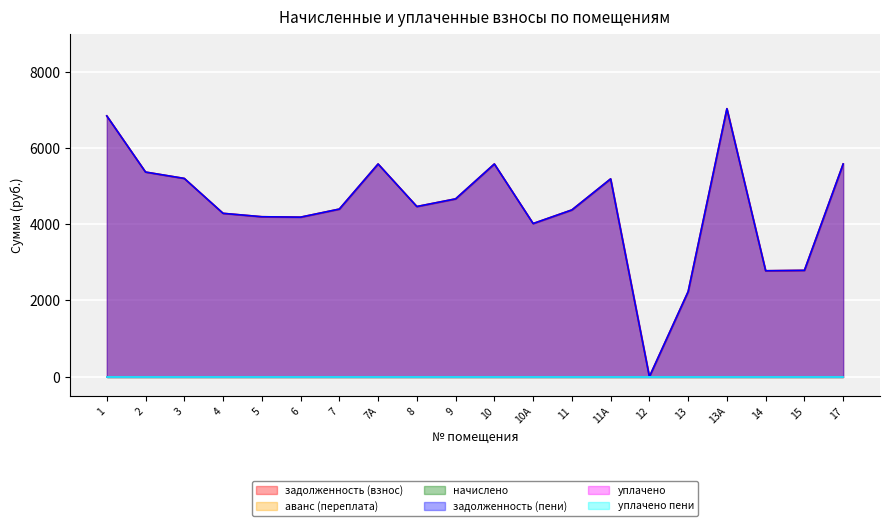

The уплачено пени series shows 0.0 at 13. True or false?

True